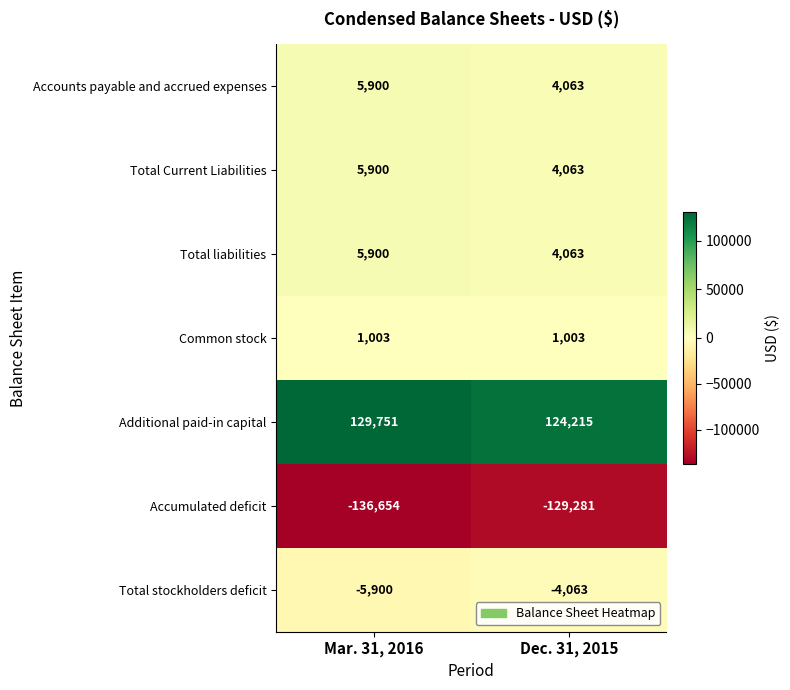

Reading left to right, list all the values displayed in this chart.

Accounts payable and accrued expenses: Mar. 31, 2016=5900	Dec. 31, 2015=4063
Total Current Liabilities: Mar. 31, 2016=5900	Dec. 31, 2015=4063
Total liabilities: Mar. 31, 2016=5900	Dec. 31, 2015=4063
Common stock: Mar. 31, 2016=1003	Dec. 31, 2015=1003
Additional paid-in capital: Mar. 31, 2016=129751	Dec. 31, 2015=124215
Accumulated deficit: Mar. 31, 2016=-136654	Dec. 31, 2015=-129281
Total stockholders deficit: Mar. 31, 2016=-5900	Dec. 31, 2015=-4063